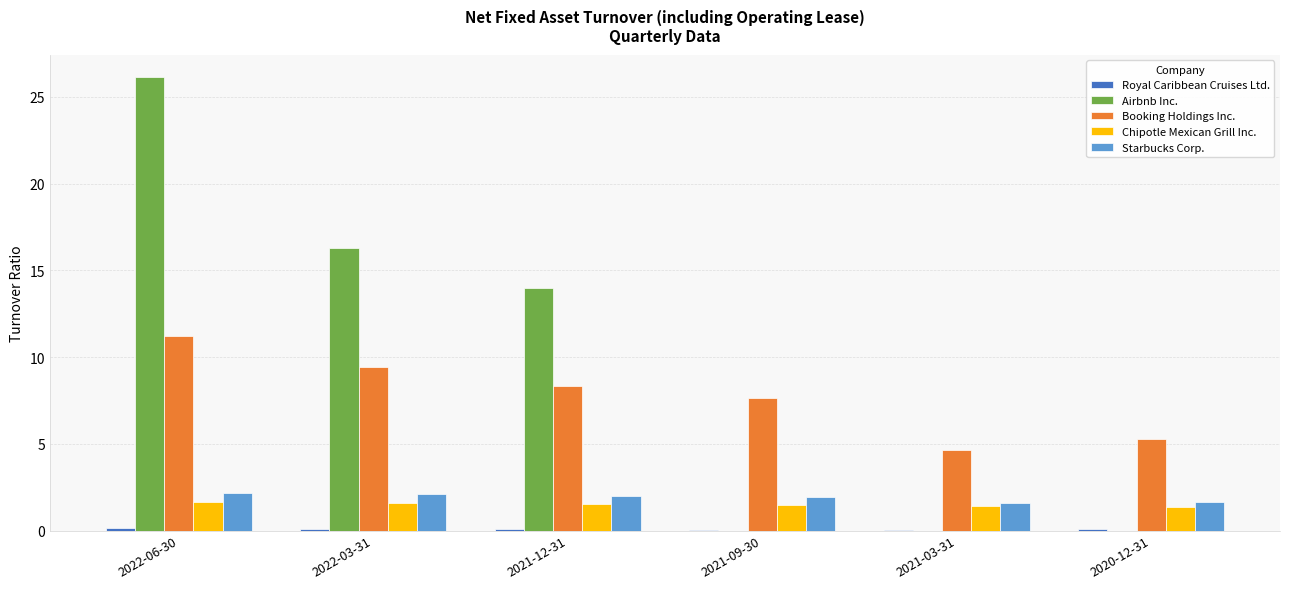

Which series has the widest spread of values?

Airbnb Inc.